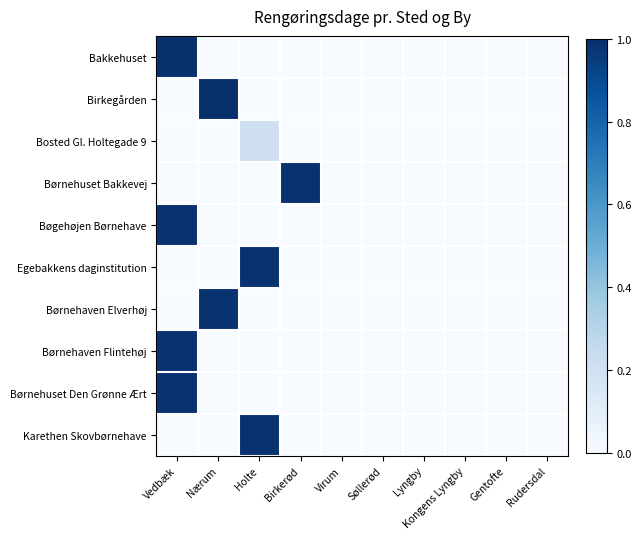

Reading left to right, what are all the values shown in this chart?

Bakkehuset: Vedbæk=1.0	Nærum=0.0	Holte=0.0	Birkerød=0.0	Virum=0.0	Søllerød=0.0	Lyngby=0.0	Kongens Lyngby=0.0	Gentofte=0.0	Rudersdal=0.0
Birkegården: Vedbæk=0.0	Nærum=1.0	Holte=0.0	Birkerød=0.0	Virum=0.0	Søllerød=0.0	Lyngby=0.0	Kongens Lyngby=0.0	Gentofte=0.0	Rudersdal=0.0
Bosted Gl. Holtegade 9: Vedbæk=0.0	Nærum=0.0	Holte=0.2	Birkerød=0.0	Virum=0.0	Søllerød=0.0	Lyngby=0.0	Kongens Lyngby=0.0	Gentofte=0.0	Rudersdal=0.0
Børnehuset Bakkevej: Vedbæk=0.0	Nærum=0.0	Holte=0.0	Birkerød=1.0	Virum=0.0	Søllerød=0.0	Lyngby=0.0	Kongens Lyngby=0.0	Gentofte=0.0	Rudersdal=0.0
Bøgehøjen Børnehave: Vedbæk=1.0	Nærum=0.0	Holte=0.0	Birkerød=0.0	Virum=0.0	Søllerød=0.0	Lyngby=0.0	Kongens Lyngby=0.0	Gentofte=0.0	Rudersdal=0.0
Egebakkens daginstitution: Vedbæk=0.0	Nærum=0.0	Holte=1.0	Birkerød=0.0	Virum=0.0	Søllerød=0.0	Lyngby=0.0	Kongens Lyngby=0.0	Gentofte=0.0	Rudersdal=0.0
Børnehaven Elverhøj: Vedbæk=0.0	Nærum=1.0	Holte=0.0	Birkerød=0.0	Virum=0.0	Søllerød=0.0	Lyngby=0.0	Kongens Lyngby=0.0	Gentofte=0.0	Rudersdal=0.0
Børnehaven Flintehøj: Vedbæk=1.0	Nærum=0.0	Holte=0.0	Birkerød=0.0	Virum=0.0	Søllerød=0.0	Lyngby=0.0	Kongens Lyngby=0.0	Gentofte=0.0	Rudersdal=0.0
Børnehuset Den Grønne Ært: Vedbæk=1.0	Nærum=0.0	Holte=0.0	Birkerød=0.0	Virum=0.0	Søllerød=0.0	Lyngby=0.0	Kongens Lyngby=0.0	Gentofte=0.0	Rudersdal=0.0
Karethen Skovbørnehave: Vedbæk=0.0	Nærum=0.0	Holte=1.0	Birkerød=0.0	Virum=0.0	Søllerød=0.0	Lyngby=0.0	Kongens Lyngby=0.0	Gentofte=0.0	Rudersdal=0.0